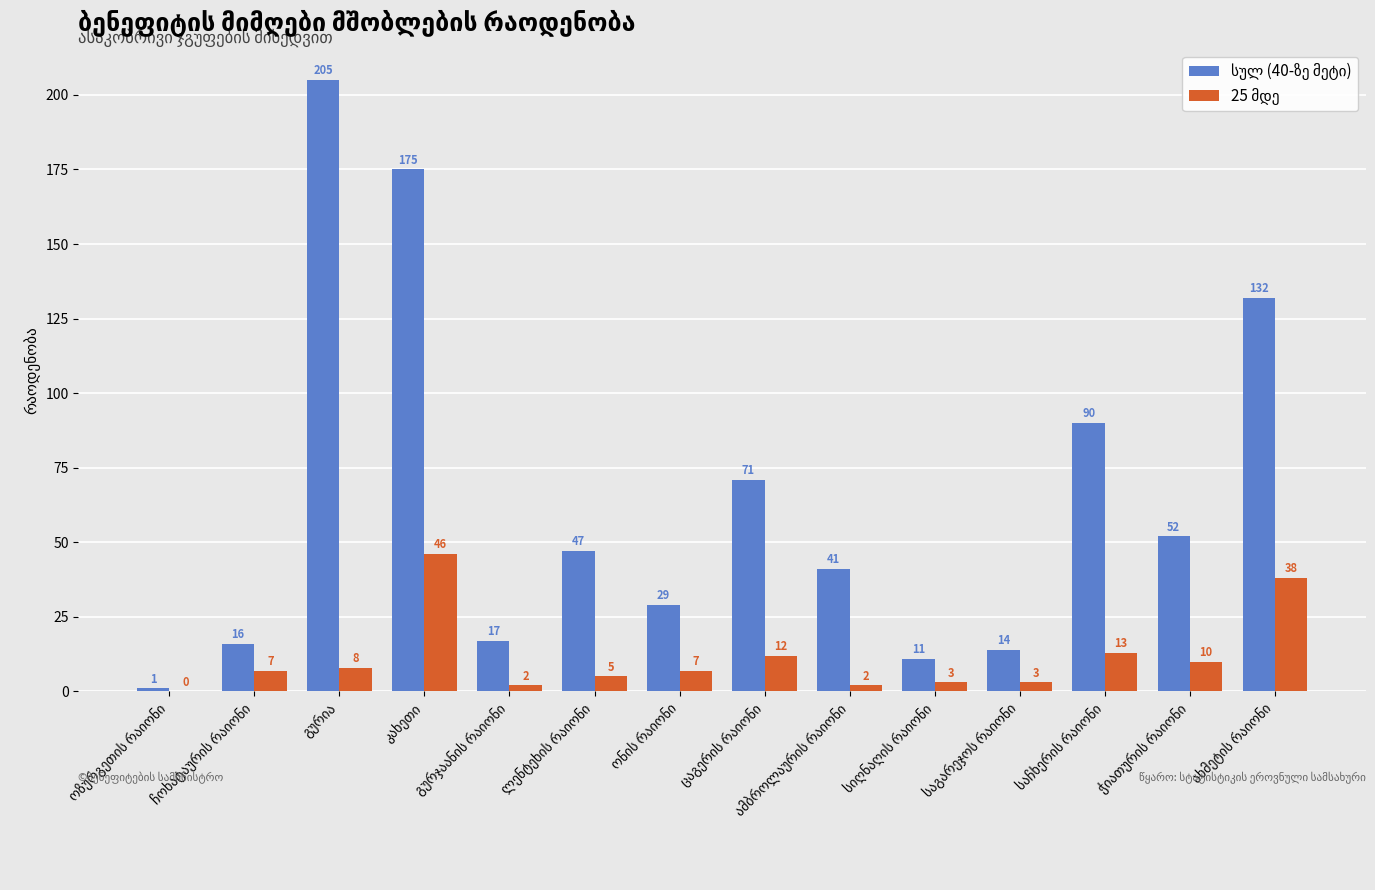

What is the greatest value displayed?

205